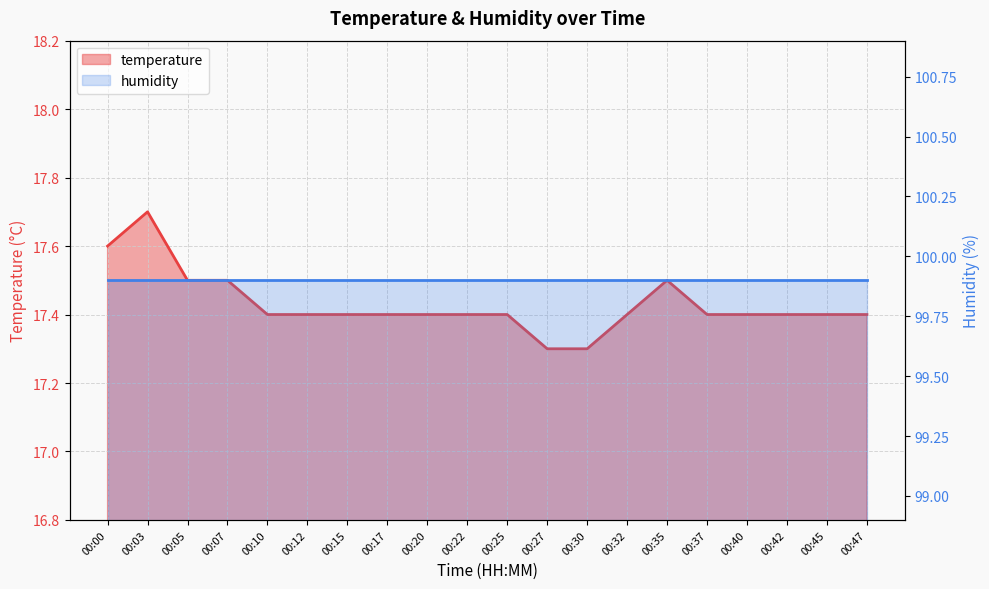

Read the value at 00:20.

17.4